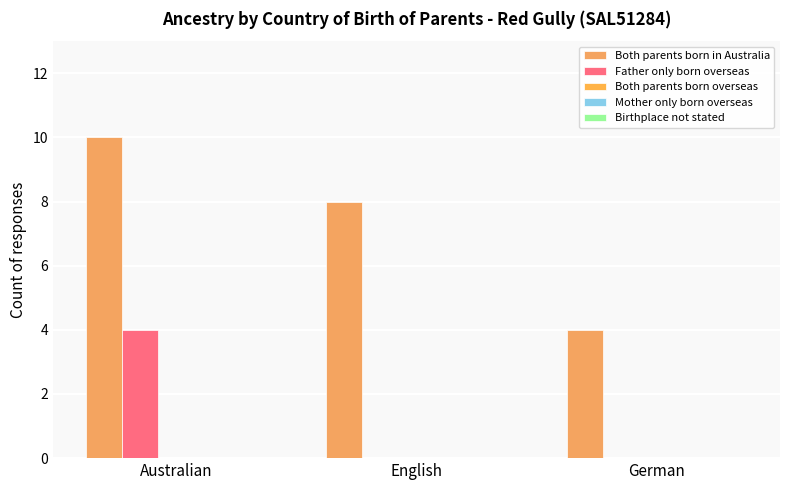

How many distinct data groups are displayed?

2